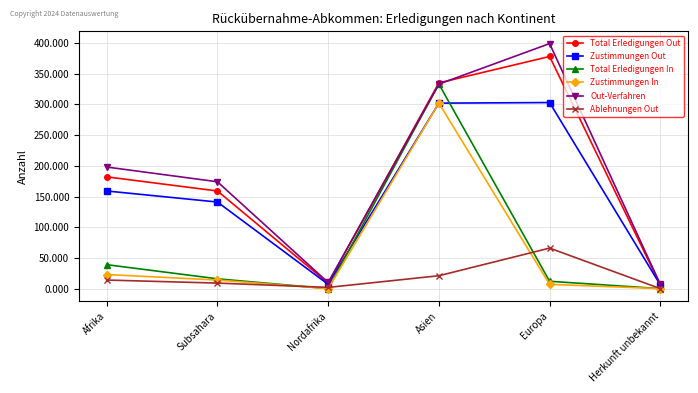

Is the value of Zustimmungen In at Asien greater than the value of Total Erledigungen Out at Afrika?

Yes